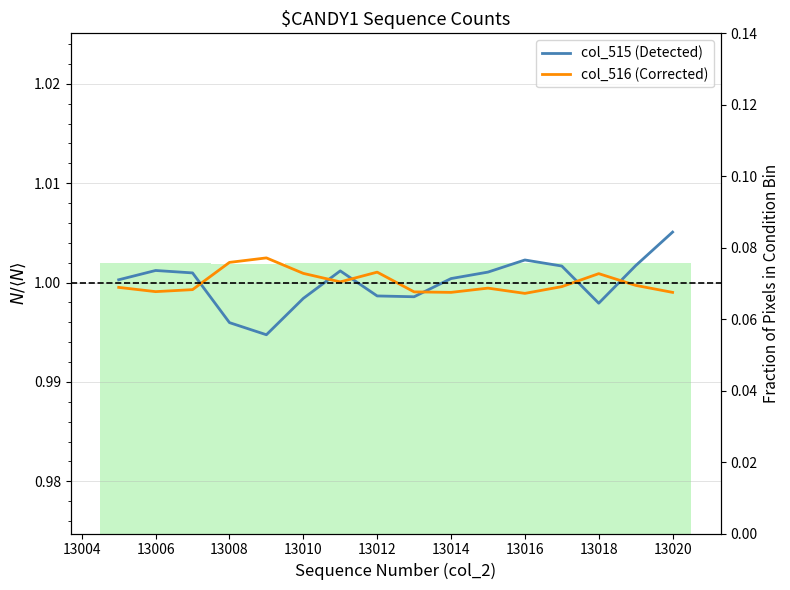

What is the value of the col_516 (Corrected) bar at the 6th from the left?

1.0